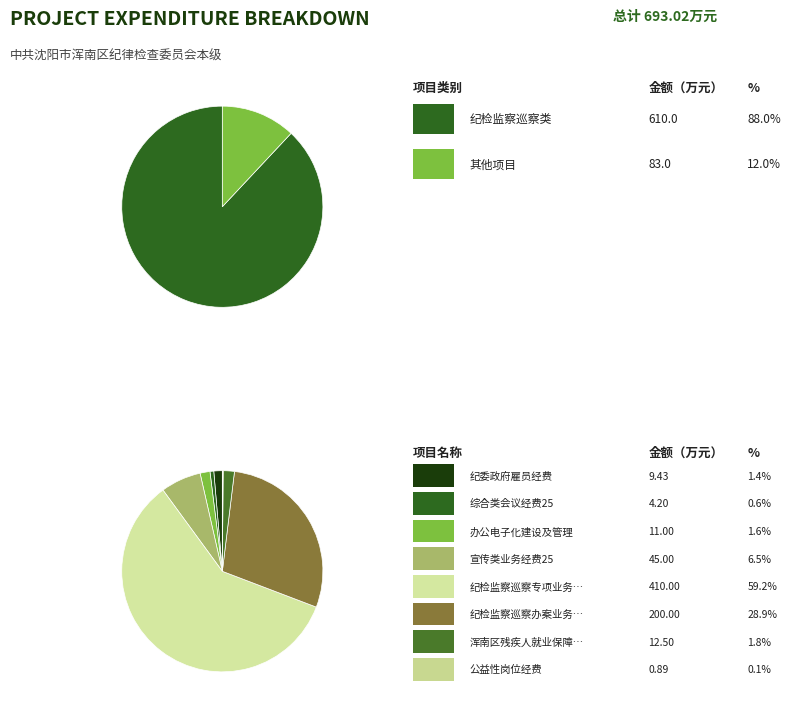

What is the smallest slice in the pie chart?

公益性岗位经费